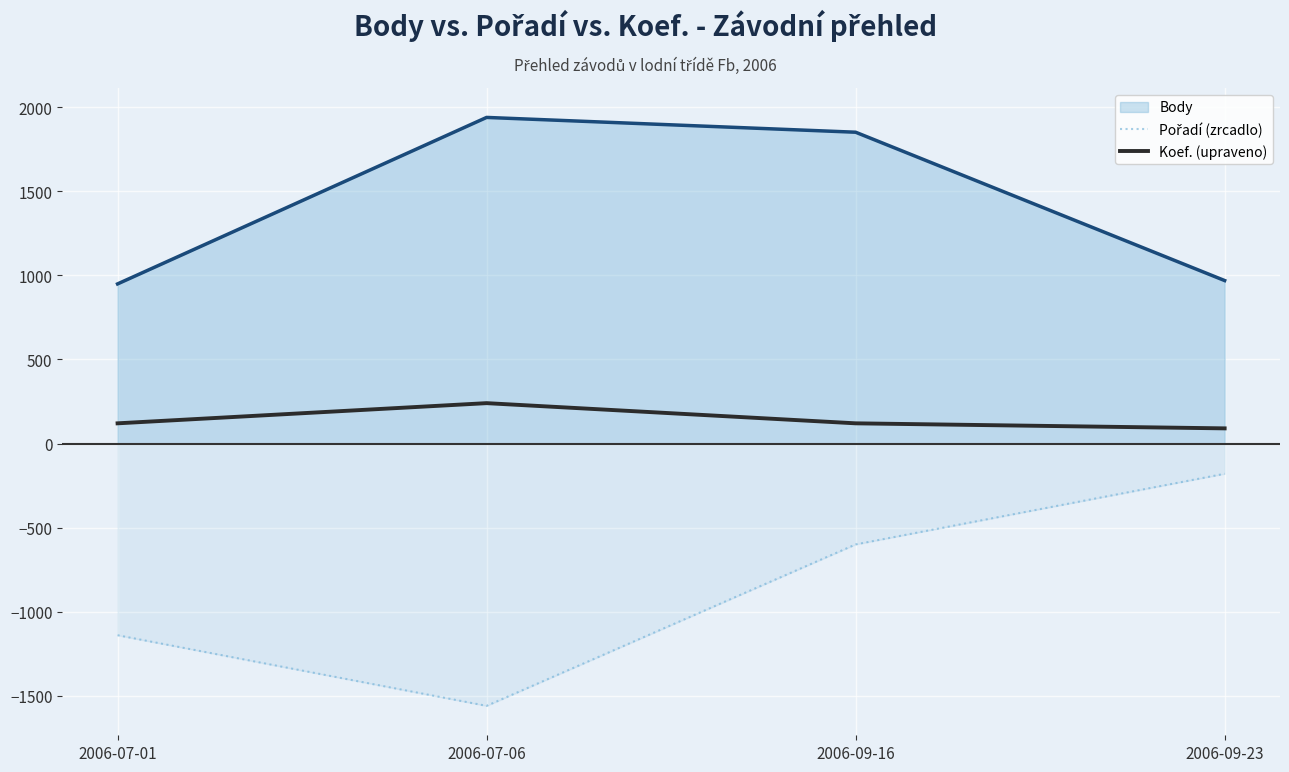

How many values in the Koef. (upraveno) series exceed 120?

1